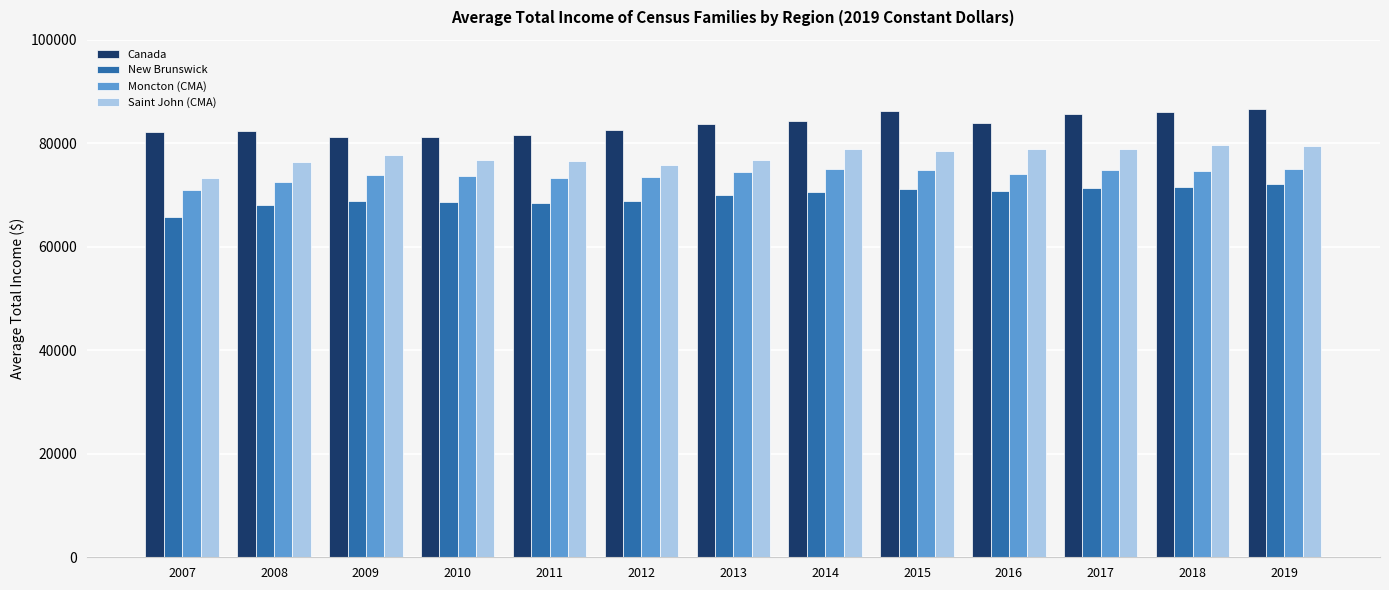

What is the approximate value of Moncton (CMA) at 2008, to the nearest 50?

72400